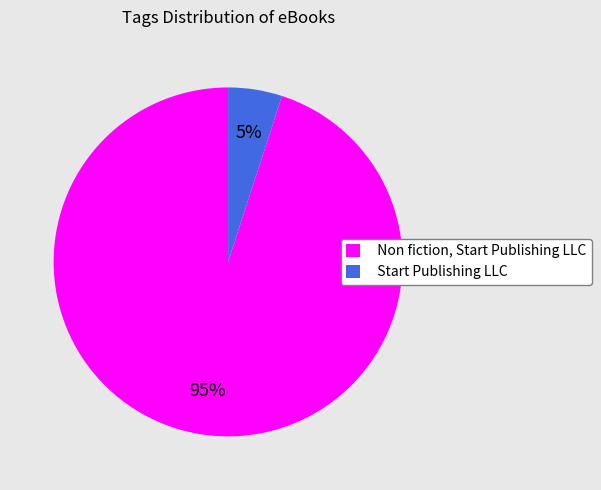

Does Start Publishing LLC account for over 50% of the chart?

No